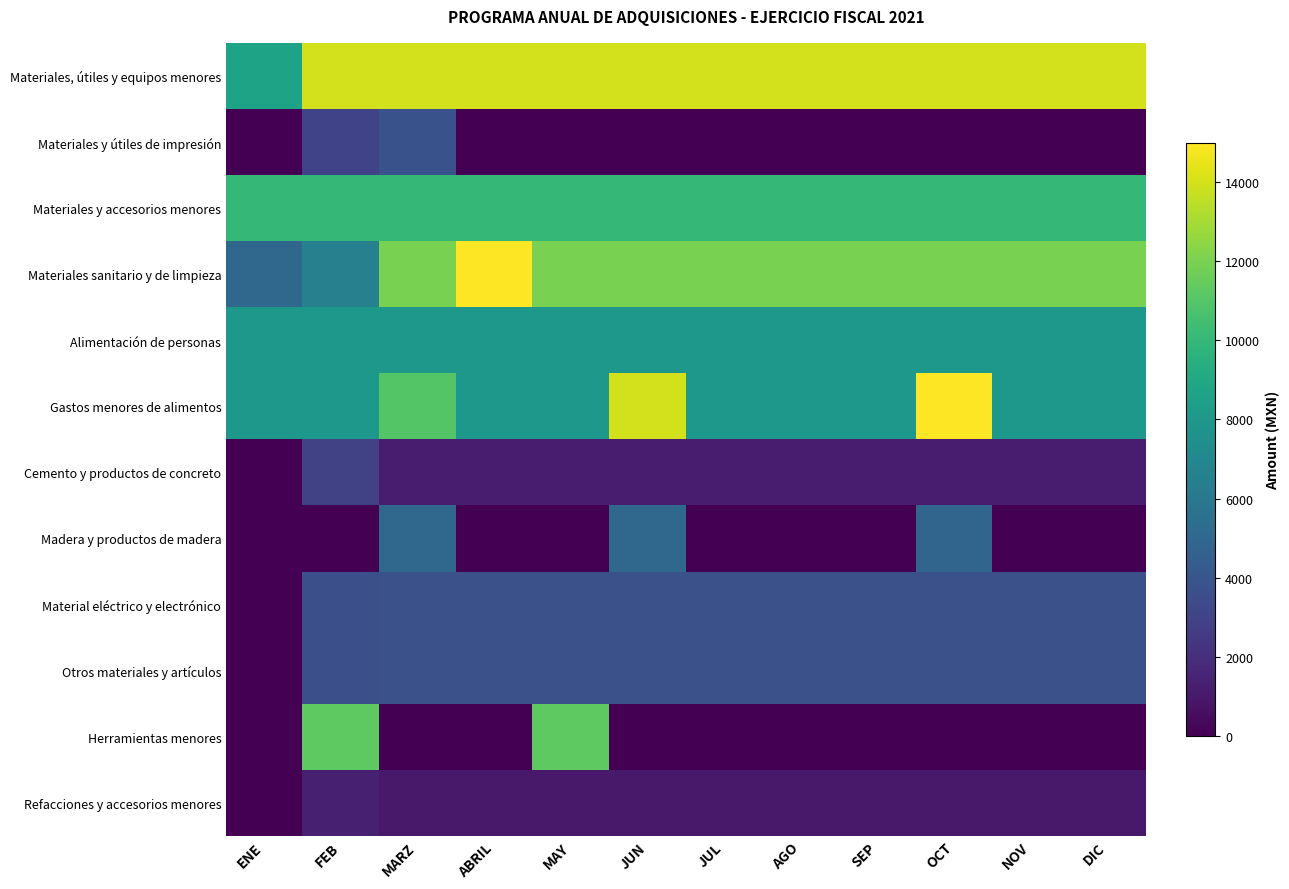

Reading left to right, transcribe all the data shown in this chart.

Materiales, útiles y equipos menores: ENE=8720	FEB=14000	MARZ=14000	ABRIL=14000	MAY=14000	JUN=14000	JUL=14000	AGO=14000	SEP=14000	OCT=14000	NOV=14000	DIC=14000
Materiales y útiles de impresión: ENE=0	FEB=3000	MARZ=3780	ABRIL=0	MAY=0	JUN=0	JUL=0	AGO=0	SEP=0	OCT=0	NOV=0	DIC=0
Materiales y accesorios menores: ENE=10000	FEB=10000	MARZ=10000	ABRIL=10000	MAY=10000	JUN=10000	JUL=10000	AGO=10000	SEP=10000	OCT=10000	NOV=10000	DIC=10000
Materiales sanitario y de limpieza: ENE=5000	FEB=6550	MARZ=12000	ABRIL=15000	MAY=12000	JUN=12000	JUL=12000	AGO=12000	SEP=12000	OCT=12000	NOV=12000	DIC=12000
Alimentación de personas: ENE=8000	FEB=8000	MARZ=8000	ABRIL=8000	MAY=8000	JUN=8000	JUL=8000	AGO=8000	SEP=8000	OCT=8000	NOV=8000	DIC=8000
Gastos menores de alimentos: ENE=8000	FEB=8000	MARZ=11000	ABRIL=8000	MAY=8000	JUN=14000	JUL=8000	AGO=8000	SEP=8000	OCT=14984	NOV=8000	DIC=8000
Cemento y productos de concreto: ENE=0	FEB=2916	MARZ=1200	ABRIL=1200	MAY=1200	JUN=1200	JUL=1200	AGO=1200	SEP=1200	OCT=1200	NOV=1200	DIC=1200
Madera y productos de madera: ENE=0	FEB=0	MARZ=5000	ABRIL=0	MAY=0	JUN=5000	JUL=0	AGO=0	SEP=0	OCT=4916	NOV=0	DIC=0
Material eléctrico y electrónico: ENE=0	FEB=3680	MARZ=3700	ABRIL=3700	MAY=3700	JUN=3700	JUL=3700	AGO=3700	SEP=3700	OCT=3700	NOV=3700	DIC=3700
Otros materiales y artículos: ENE=0	FEB=3680	MARZ=3700	ABRIL=3700	MAY=3700	JUN=3700	JUL=3700	AGO=3700	SEP=3700	OCT=3700	NOV=3700	DIC=3700
Herramientas menores: ENE=0	FEB=11300	MARZ=0	ABRIL=0	MAY=11300	JUN=0	JUL=0	AGO=0	SEP=0	OCT=0	NOV=0	DIC=0
Refacciones y accesorios menores: ENE=0	FEB=1300	MARZ=1000	ABRIL=1000	MAY=1000	JUN=1000	JUL=1000	AGO=1000	SEP=1000	OCT=1000	NOV=1000	DIC=1000